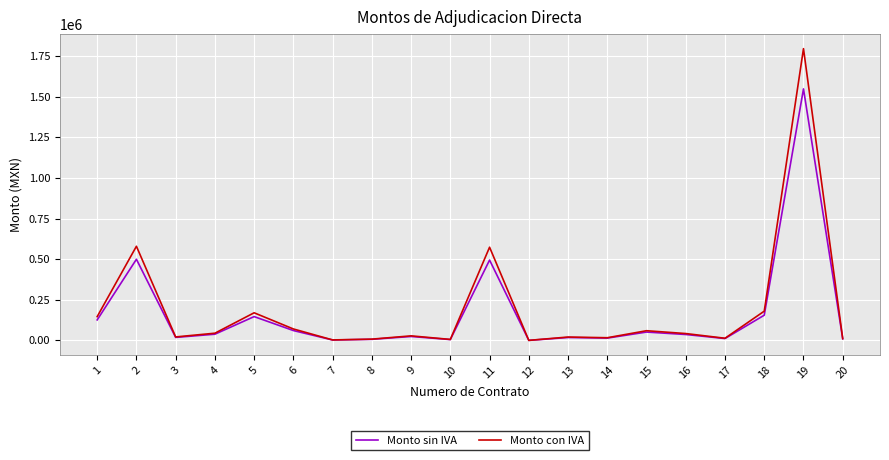

Does the chart have visible grid lines?

Yes